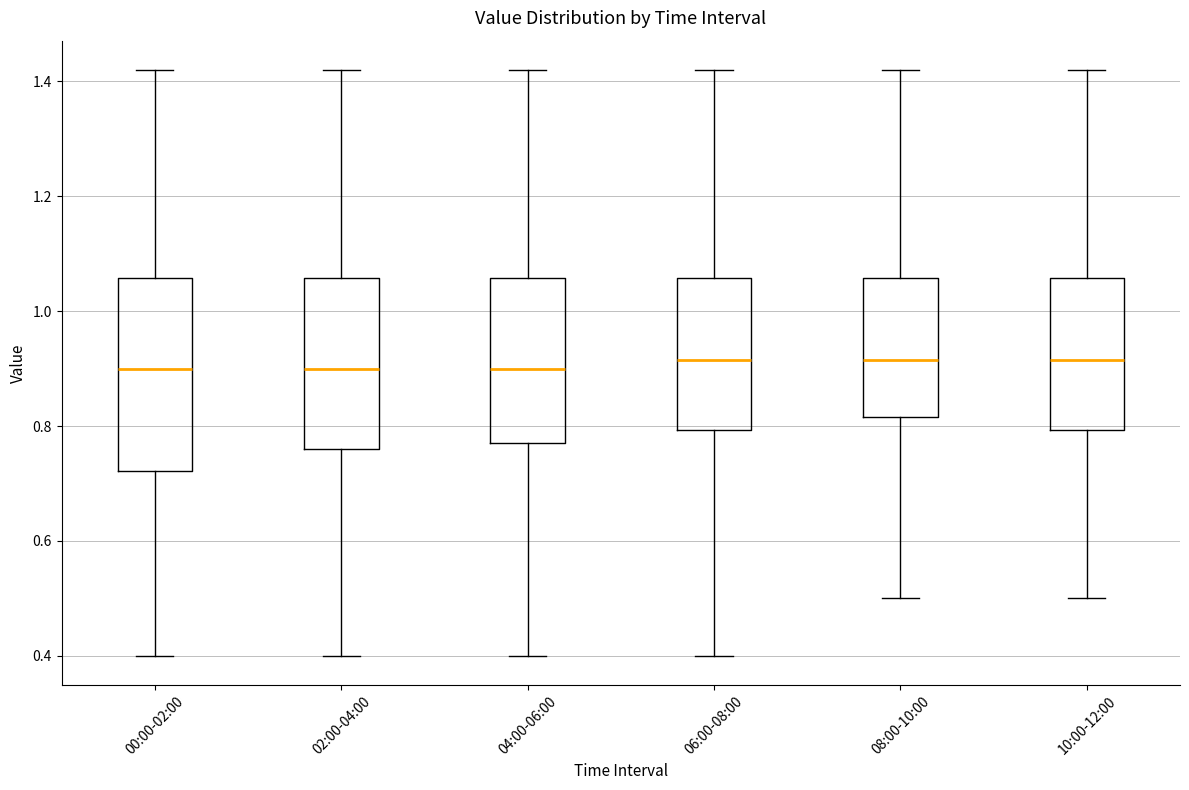

Comparing the boxes themselves (not the whiskers), which one is the tallest?

00:00-02:00